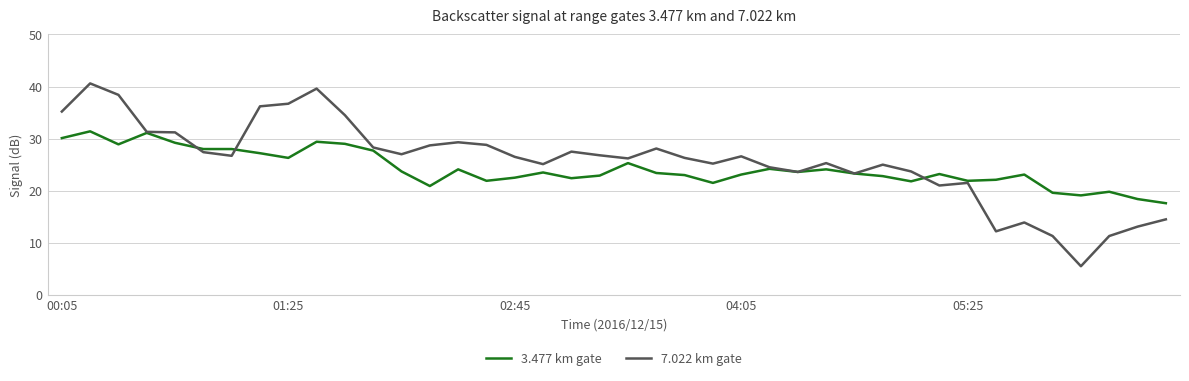

Which series has the widest spread of values?

7.022 km gate